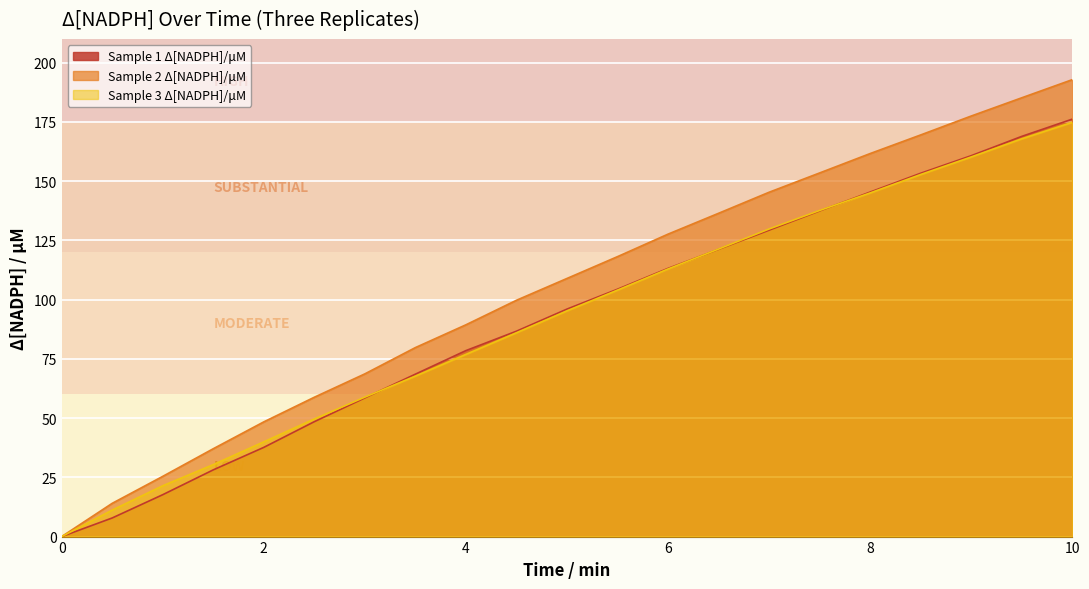

Reading right to left, transcribe all the data shown in this chart.

Sample 1 Δ[NADPH]/μM: 10=176.2	9.5=168.9	9=160.8	8.5=153.4	8=145.4	7.5=137.4	7=129.3	6.5=121.2	6=113.2	5.5=104.4	5=96.0	4.5=86.7	4=78.5	3.5=68.6	3=58.5	2.5=48.5	2=37.7	1.5=28.2	1=17.7	0.5=7.9	0=0.0
Sample 2 Δ[NADPH]/μM: 10=192.9	9.5=185.2	9=177.5	8.5=169.5	8=161.7	7.5=153.5	7=145.3	6.5=136.5	6=127.7	5.5=118.2	5=109.0	4.5=99.7	4=89.4	3.5=79.8	3=68.7	2.5=58.8	2=48.4	1.5=37.1	1=25.4	0.5=14.0	0=0.0
Sample 3 Δ[NADPH]/μM: 10=174.8	9.5=167.9	9=160.2	8.5=152.8	8=145.0	7.5=137.6	7=129.8	6.5=121.4	6=113.0	5.5=104.0	5=95.3	4.5=86.0	4=76.9	3.5=67.7	3=58.9	2.5=49.6	2=40.0	1.5=30.4	1=21.4	0.5=11.2	0=0.0